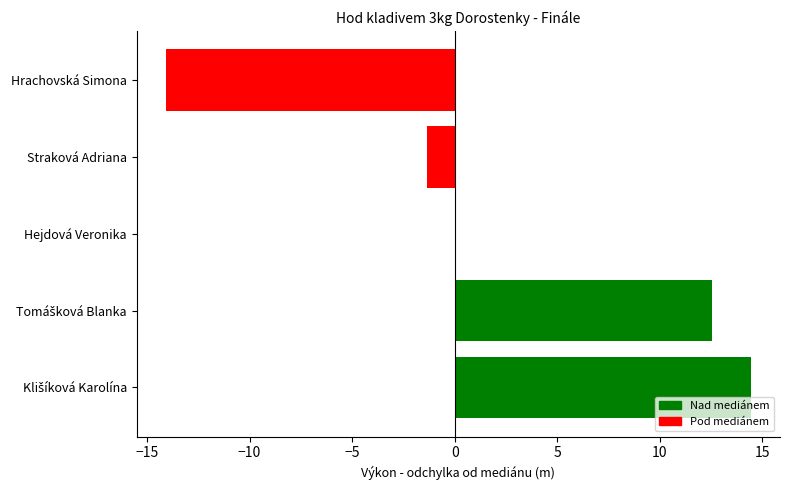

How many data points does each series have?

5